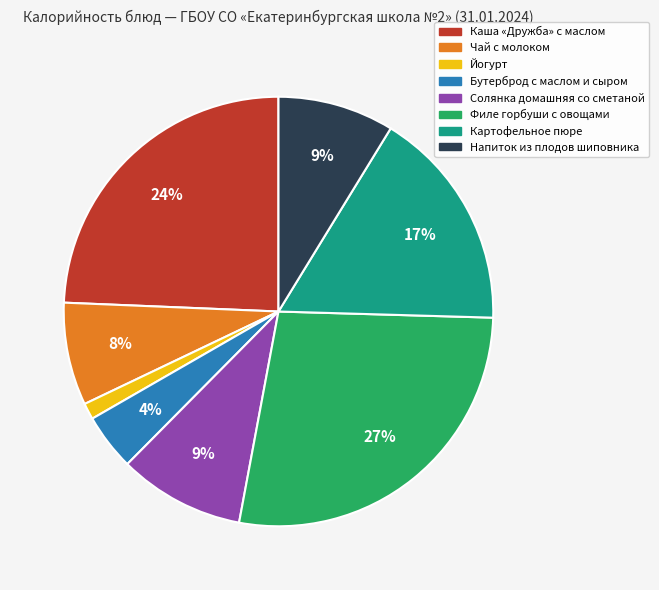

The Йогурт slice represents 1% of the pie. True or false?

True